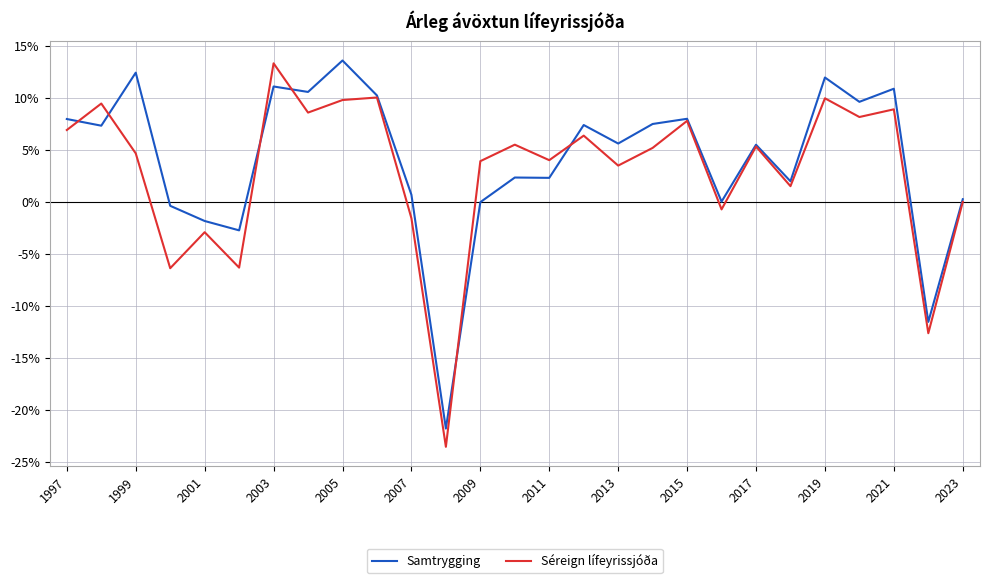

What is the greatest value displayed?

13.6